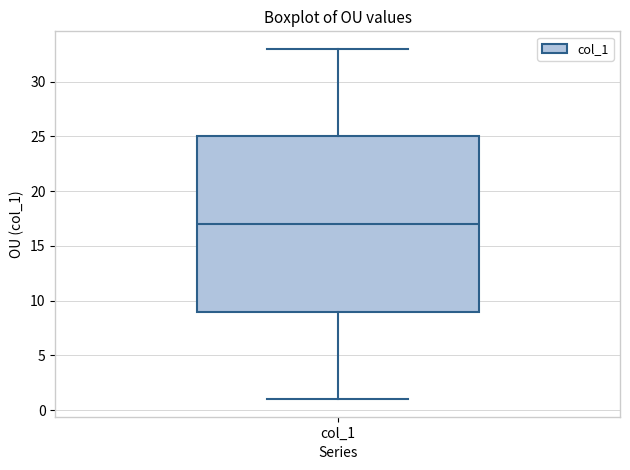

Where is the lower edge of the box for col_1 on the y-axis? The values are not printed on the chart, so give them approximately, as read against the axis.

9